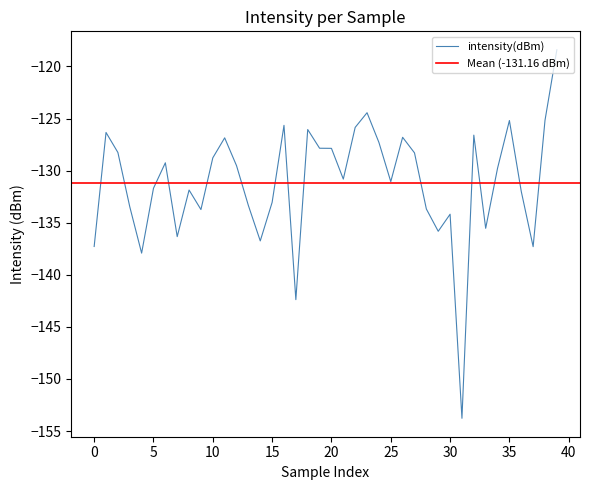

Reading left to right, extract all data points from this chart.

-137.3	-126.3	-128.3	-133.5	-137.9	-131.7	-129.2	-136.3	-131.9	-133.7	-128.8	-126.9	-129.5	-133.4	-136.7	-133.0	-125.7	-142.4	-126.1	-127.9	-127.9	-130.8	-125.9	-124.4	-127.3	-131.1	-126.8	-128.3	-133.7	-135.8	-134.2	-153.8	-126.6	-135.5	-129.8	-125.2	-132.0	-137.3	-125.2	-118.4